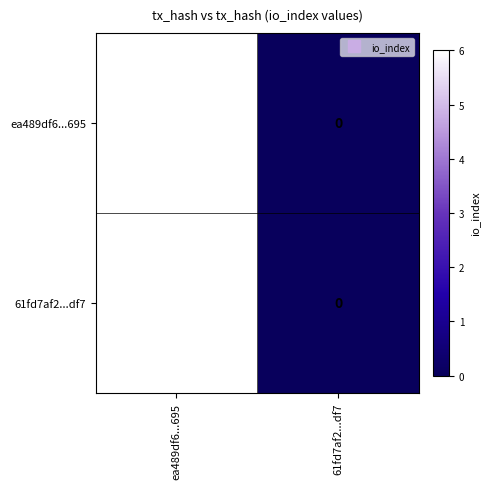

What value does the 61fd7af2...df7 series have at ea489df6...695?

6